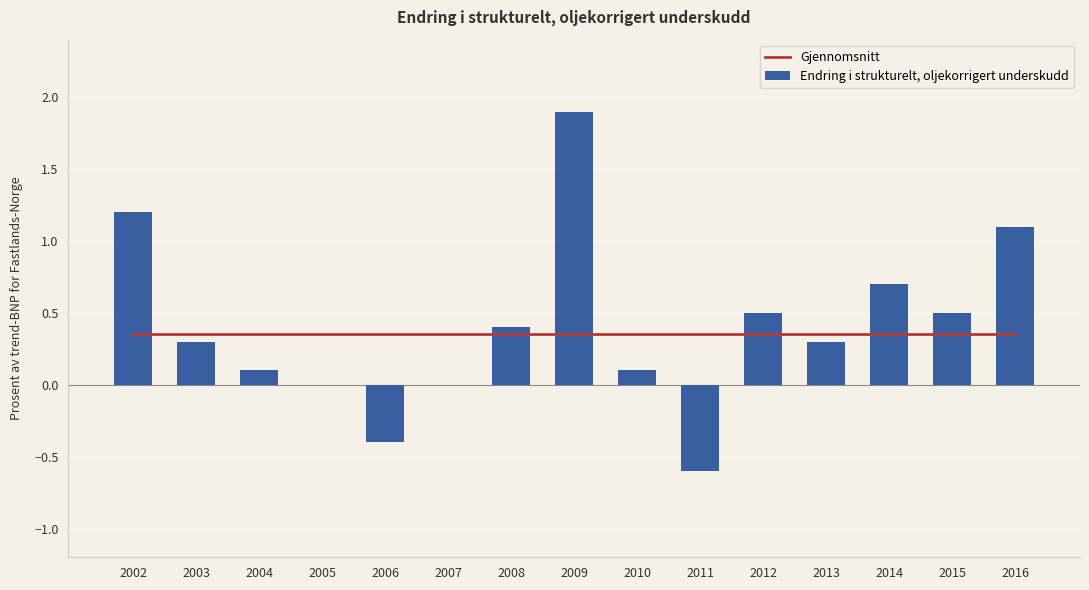

Which category has the highest value in the Endring i strukturelt, oljekorrigert underskudd series?

2009